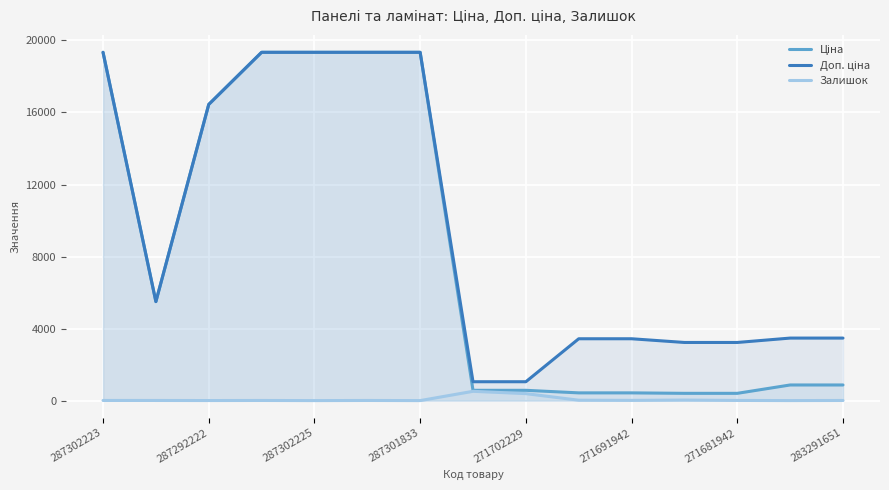

What is the highest value of the Залишок series?

516.0